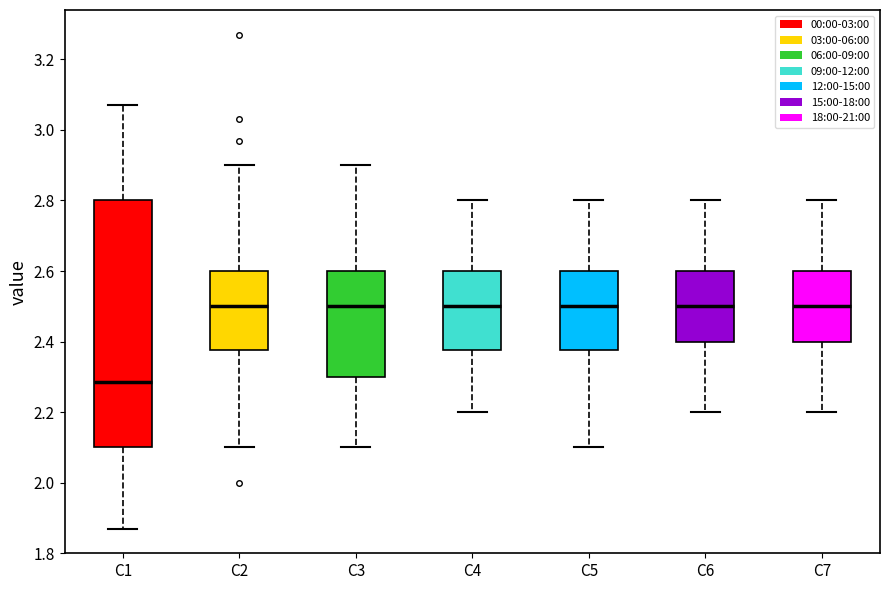

Reading left to right, transcribe this box plot: for each box, give where its median line is, the range the box spans, and where its two whiskers end, as read against the y-axis. The values are not printed on the chart, so give them approximately, as read against the axis.

C1: median 2.28, box 2.10 to 2.80, whiskers 1.88 to 3.08
C2: median 2.50, box 2.38 to 2.60, whiskers 2.10 to 2.90
C3: median 2.50, box 2.30 to 2.60, whiskers 2.10 to 2.90
C4: median 2.50, box 2.38 to 2.60, whiskers 2.20 to 2.80
C5: median 2.50, box 2.38 to 2.60, whiskers 2.10 to 2.80
C6: median 2.50, box 2.40 to 2.60, whiskers 2.20 to 2.80
C7: median 2.50, box 2.40 to 2.60, whiskers 2.20 to 2.80